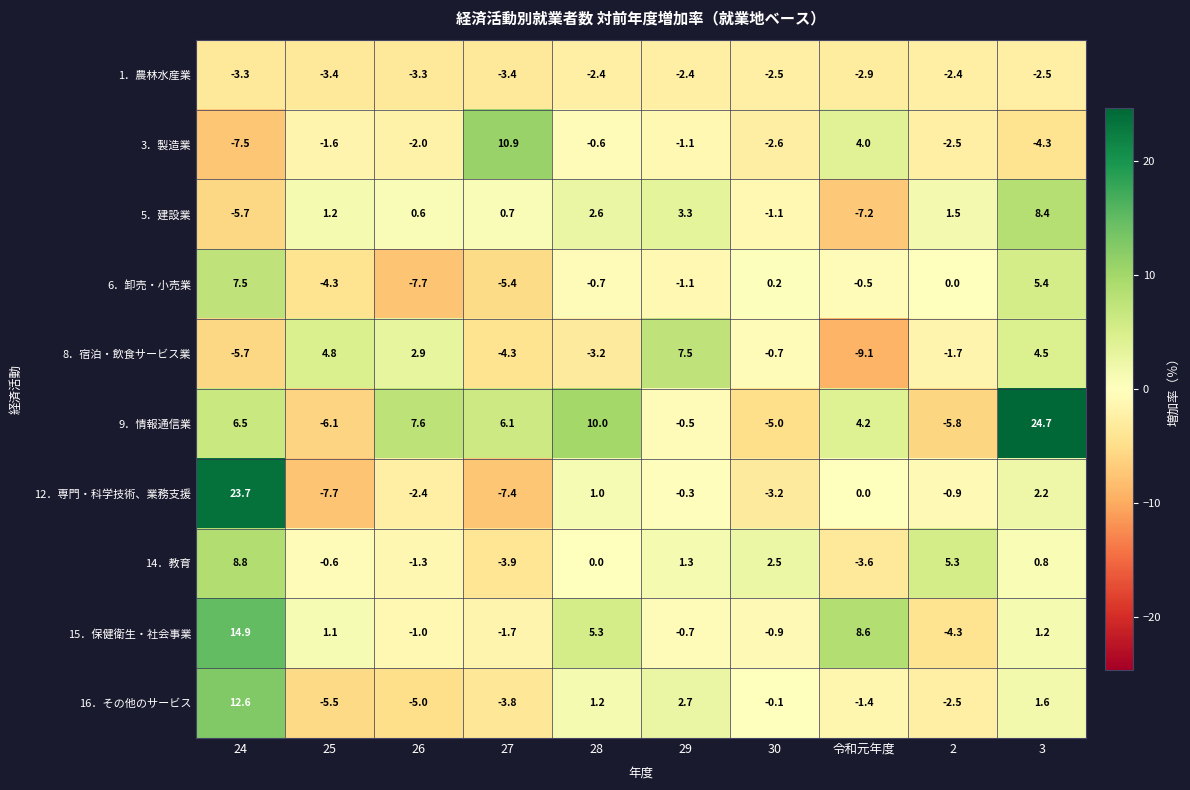

What is the greatest value displayed?

24.7